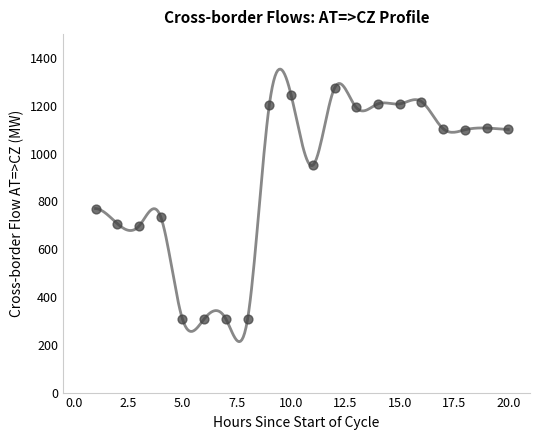

What is the range of X values (max minus min)?

19.0